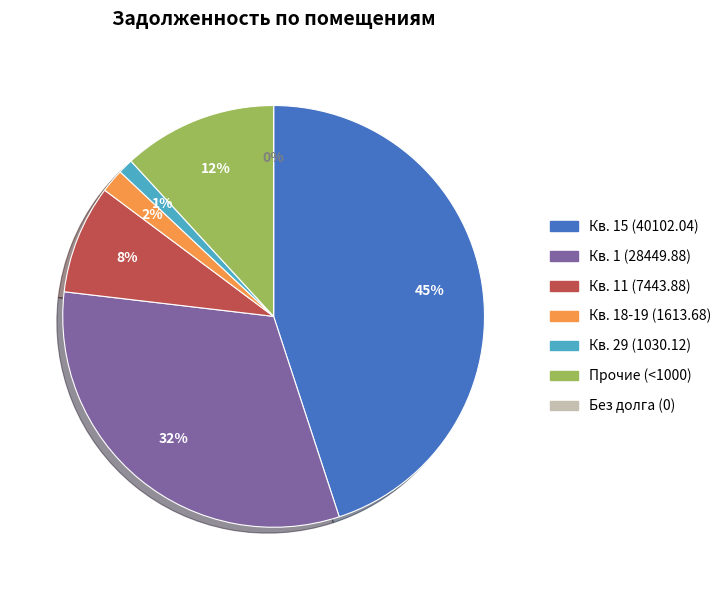

The 23 slice represents 14% of the pie. True or false?

False